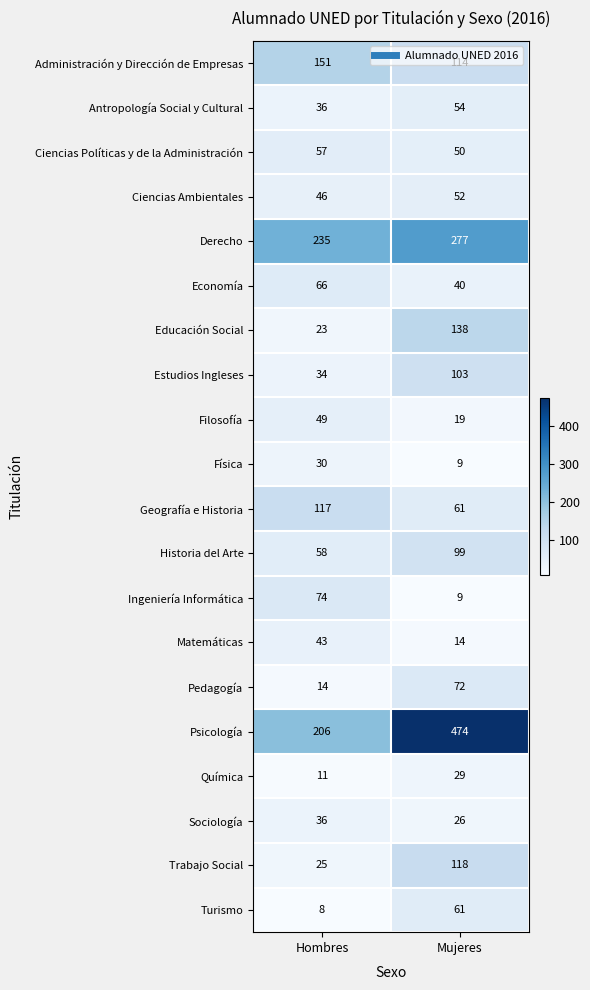

Which series changed the most between Hombres and Mujeres?

Psicología